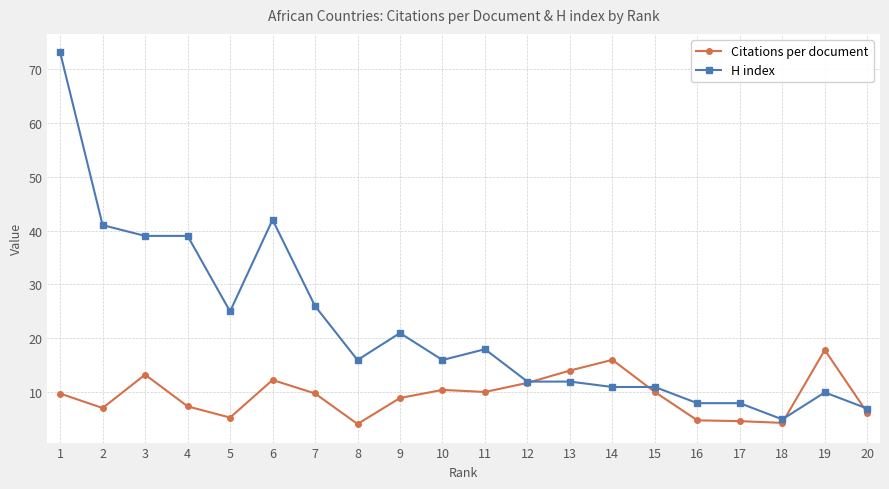

Which series has the largest total across all categories?

H index